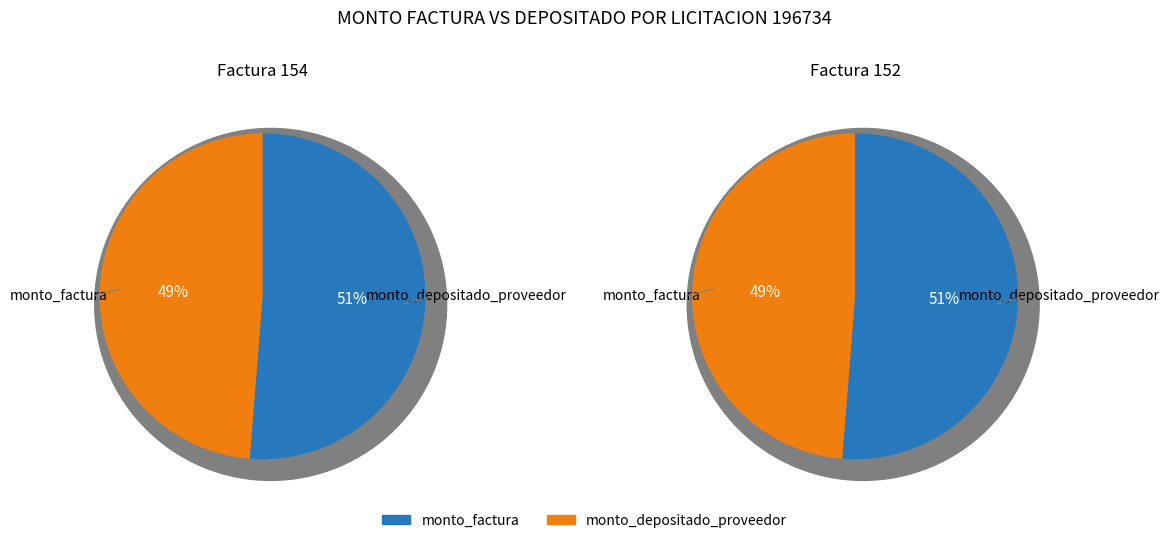

What percentage is the monto_factura slice, to the nearest percent?

51%